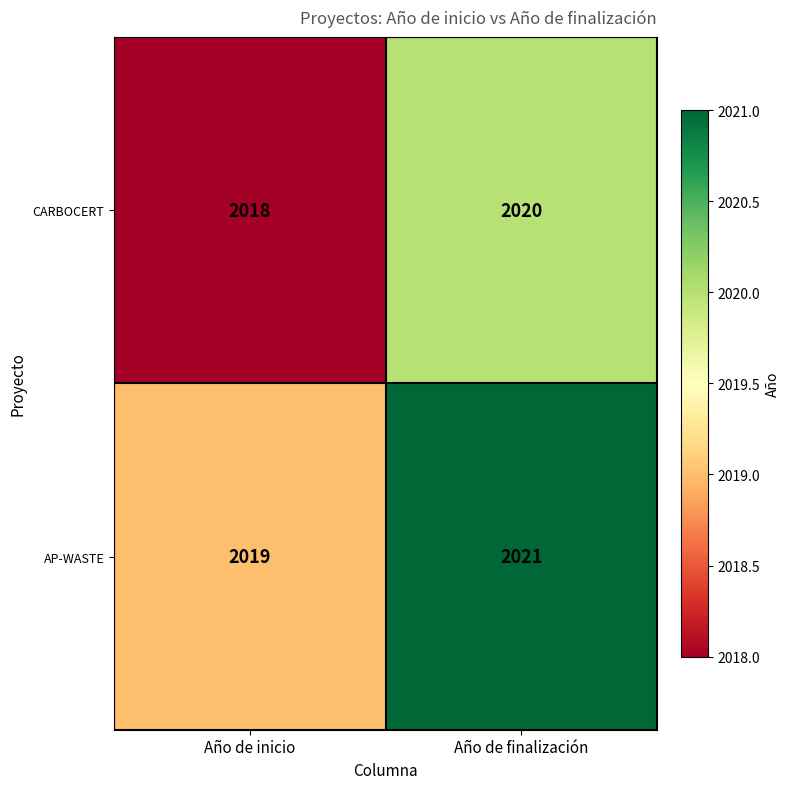

What is the minimum value for CARBOCERT?

2018